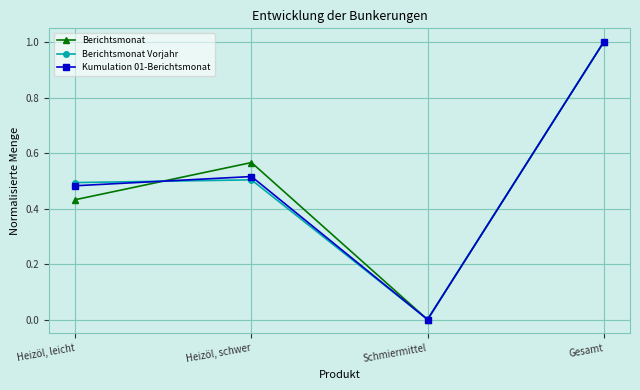

Is the value of Kumulation 01-Berichtsmonat at Heizöl, schwer greater than the value of Berichtsmonat at Heizöl, schwer?

No